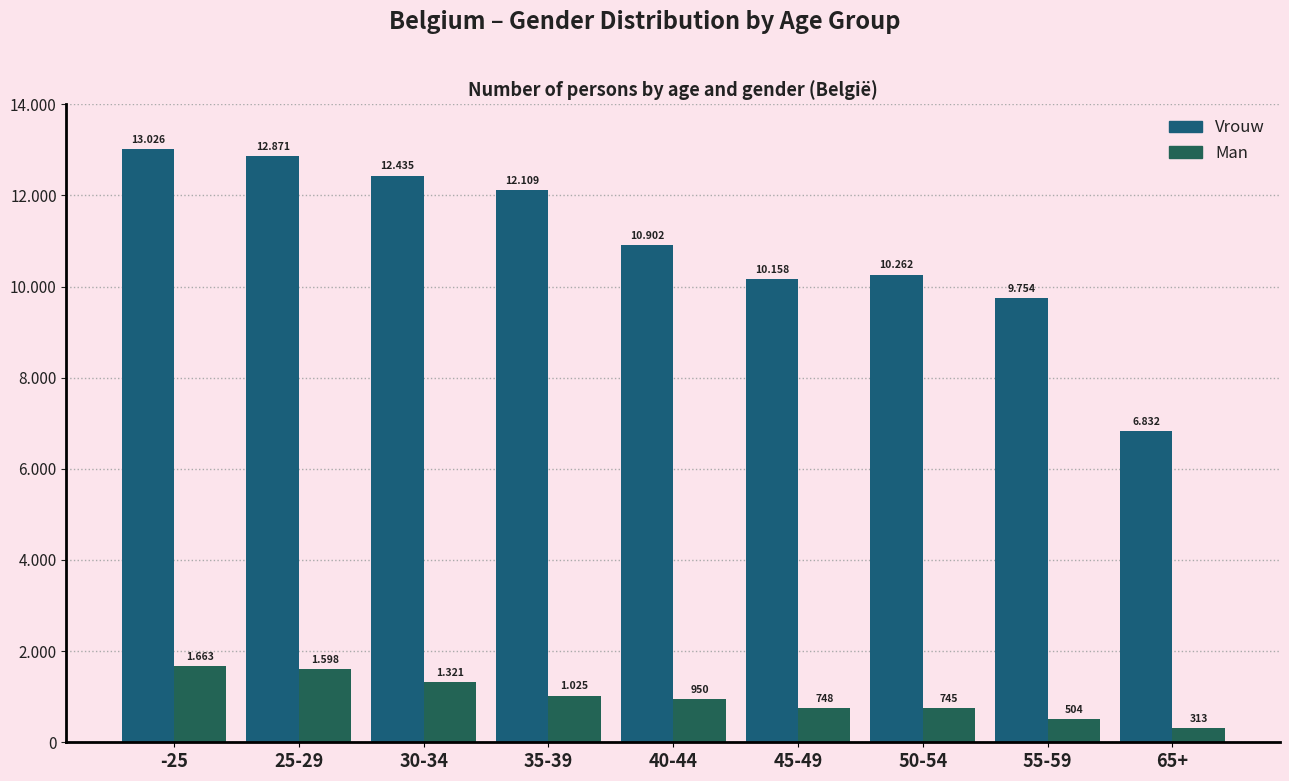

Does the chart contain any negative values?

No